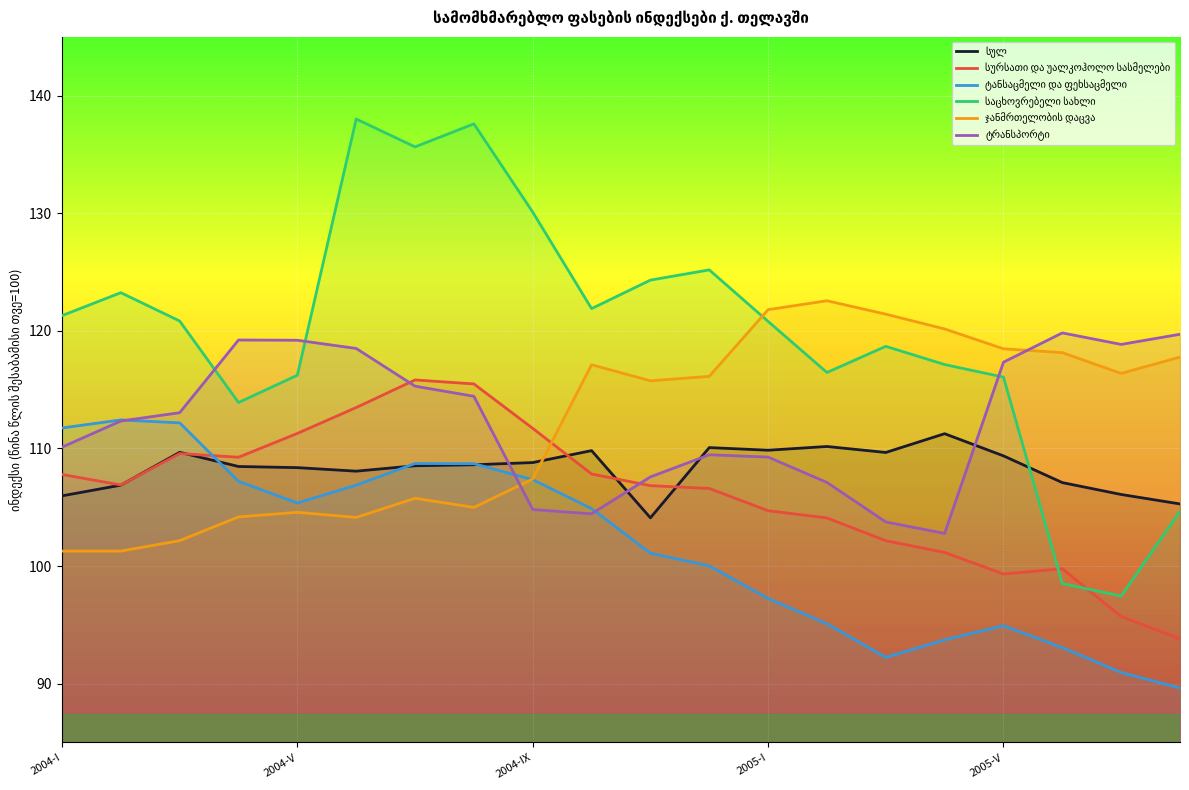

What is the minimum value shown in the chart?

89.6